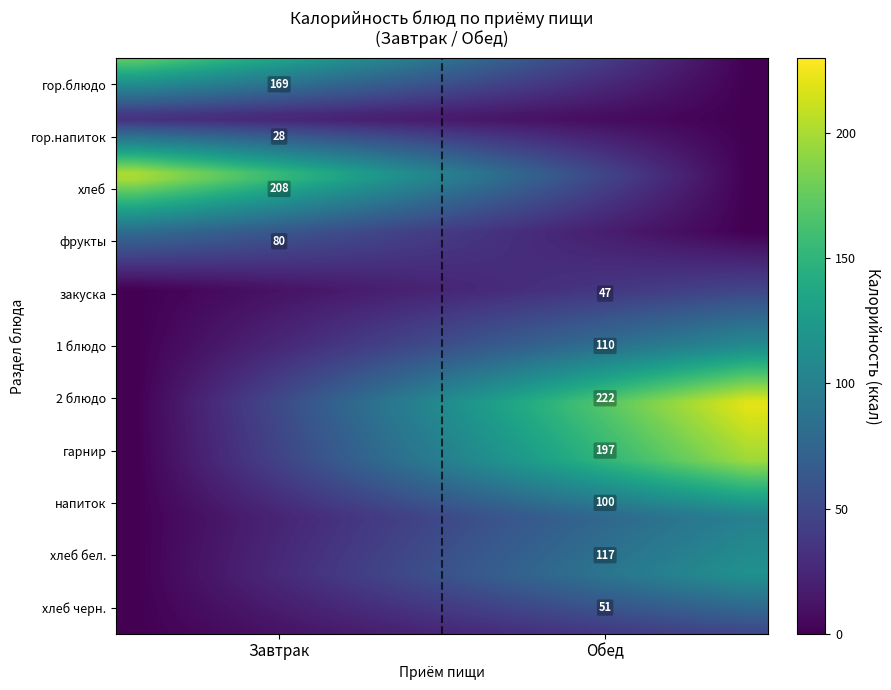

Is the value of Обед at фрукты greater than the value of Завтрак at гор.напиток?

No